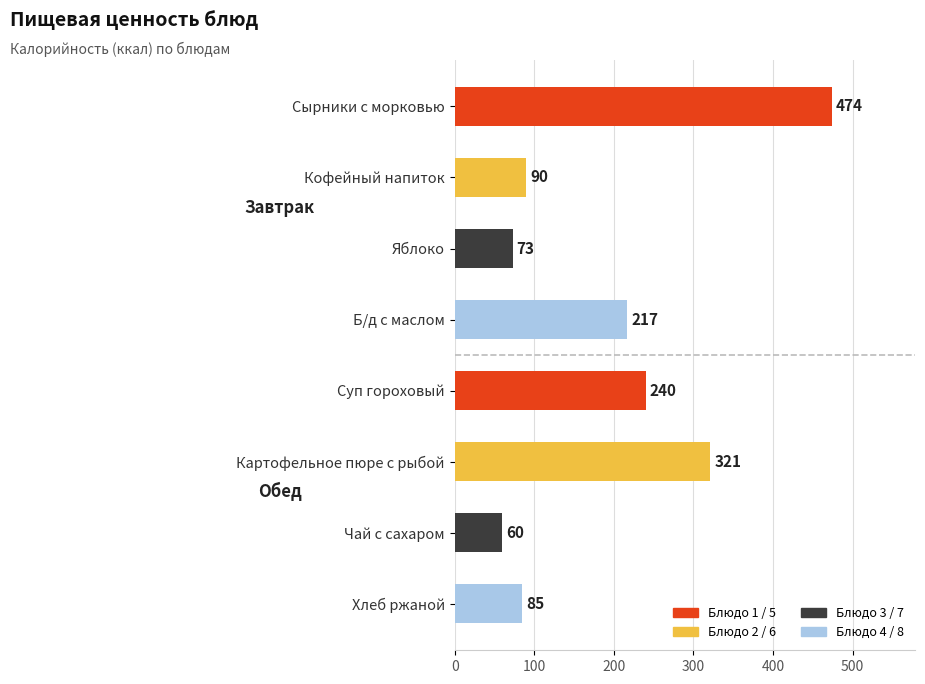

What is the label of the 7th bar from the top?

Чай с сахаром